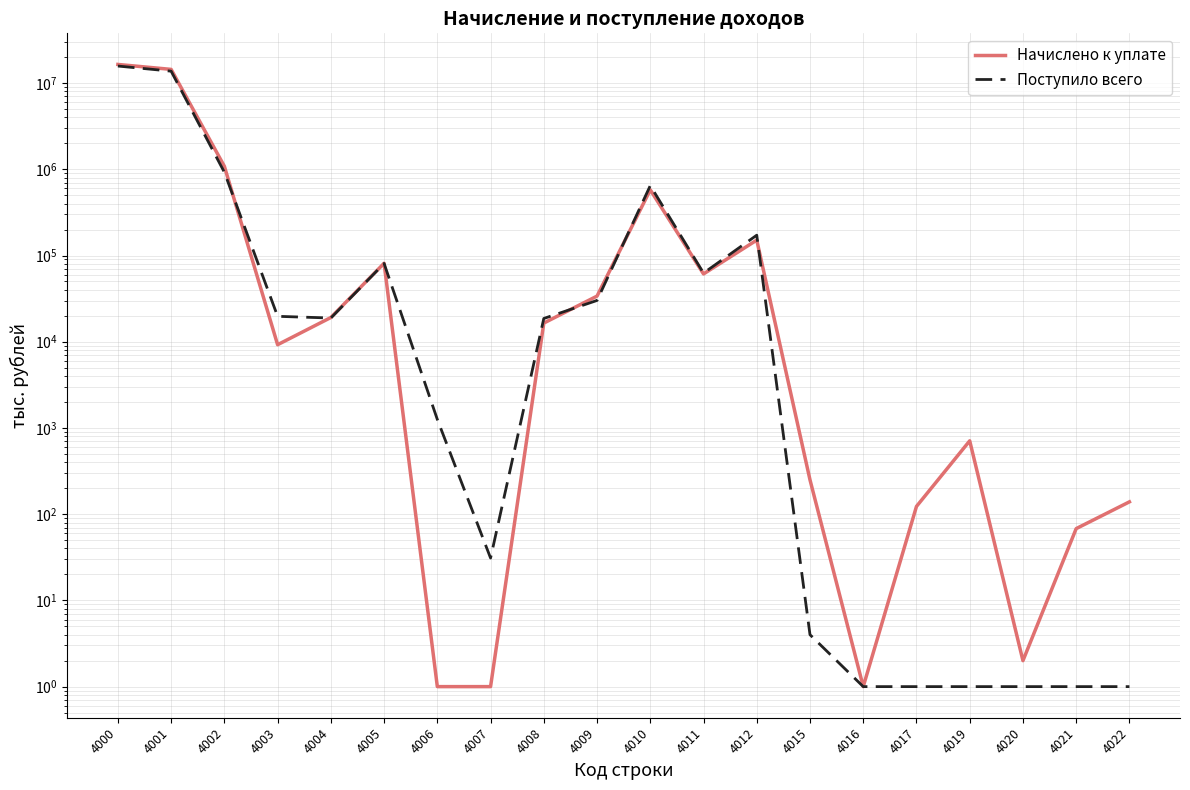

At which category does Поступило всего reach its first local valley?

4004